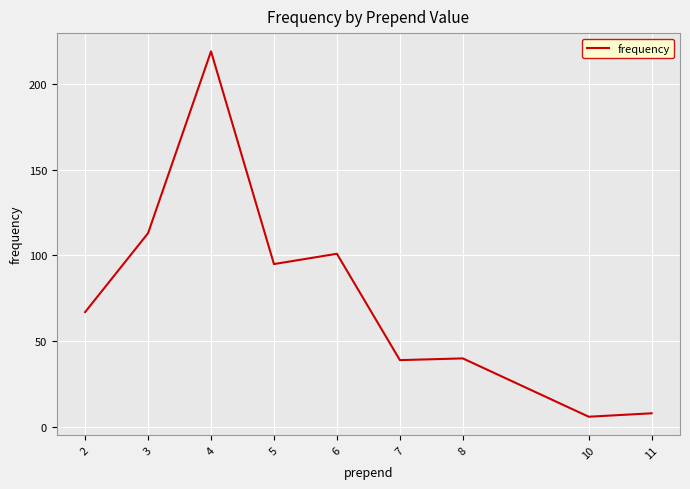

What is the sum of the values at 6 and 4?

320